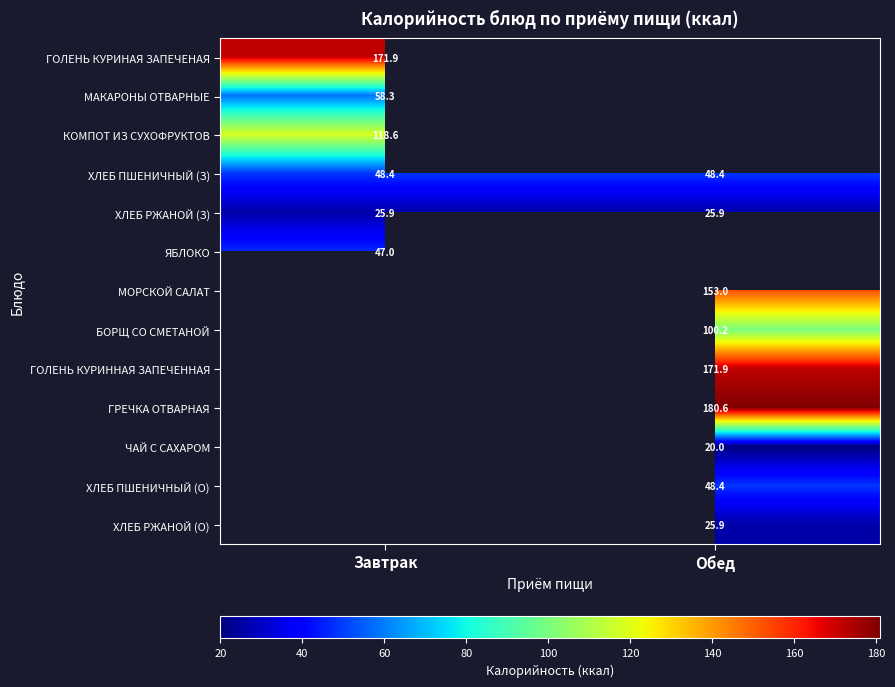

How many distinct data groups are displayed?

13